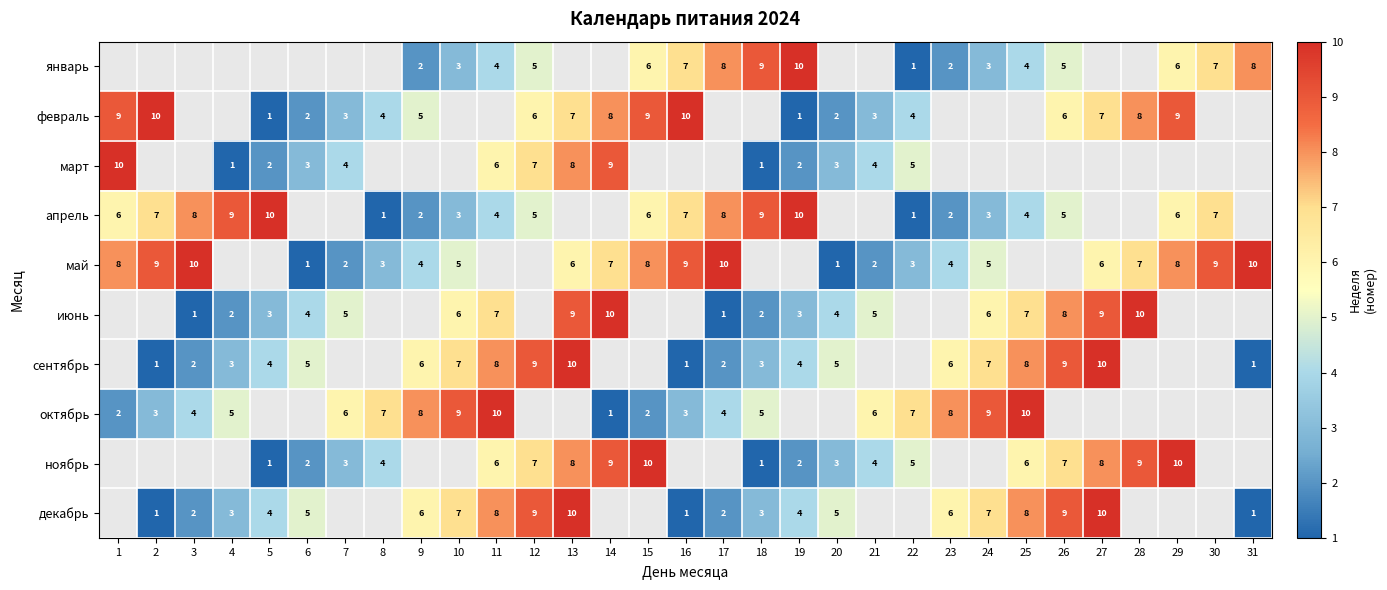

What is the maximum value shown in the chart?

10.0